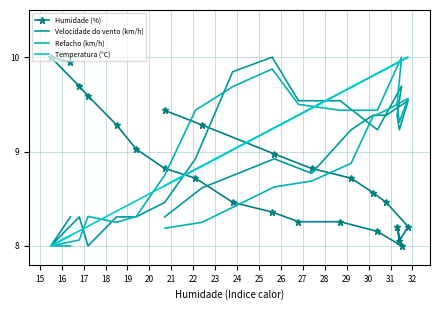

How many interior local valleys does the Temperatura (°C) series have?

2